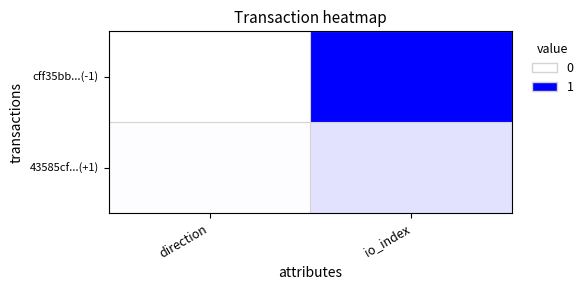

At which category is the sum across all series the highest?

io_index